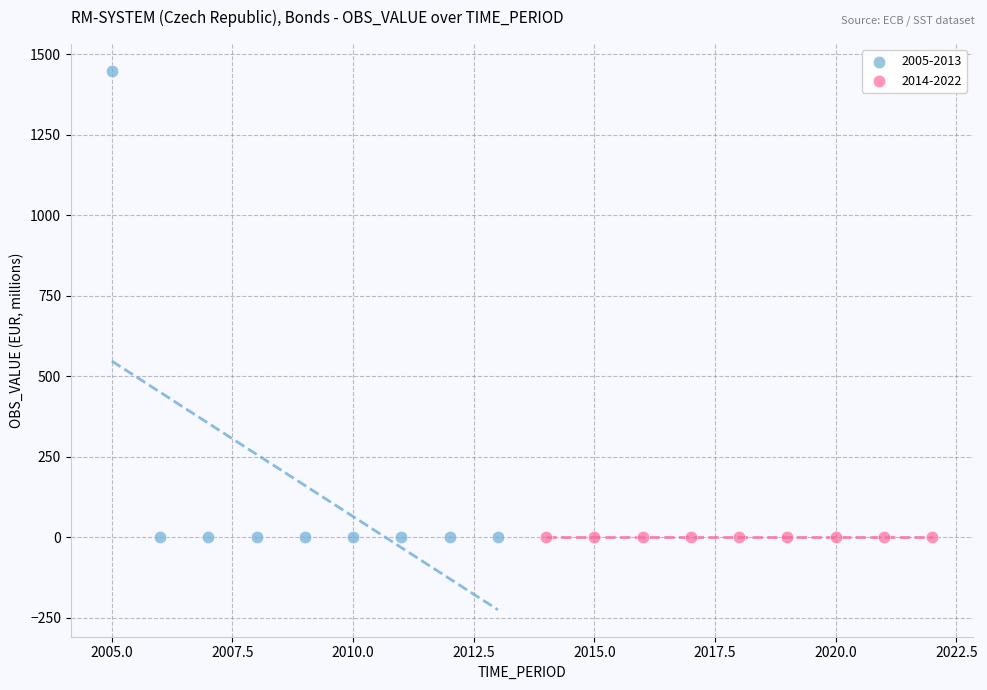

Which series reaches the maximum Y coordinate?

2005-2013